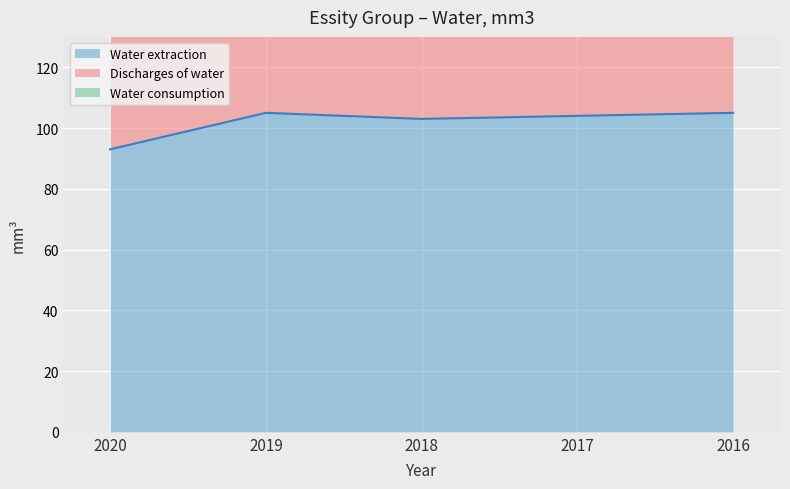

At 2018, list the series in order from smallest to largest.

Water extraction, Discharges of water